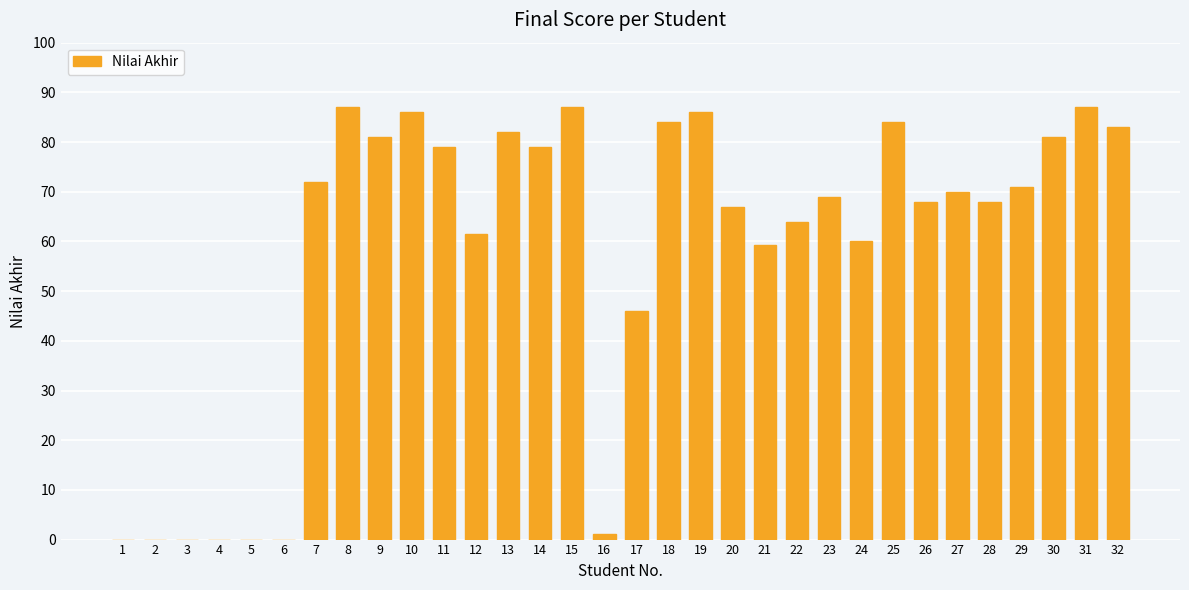

Count the number of categories in the chart.

32